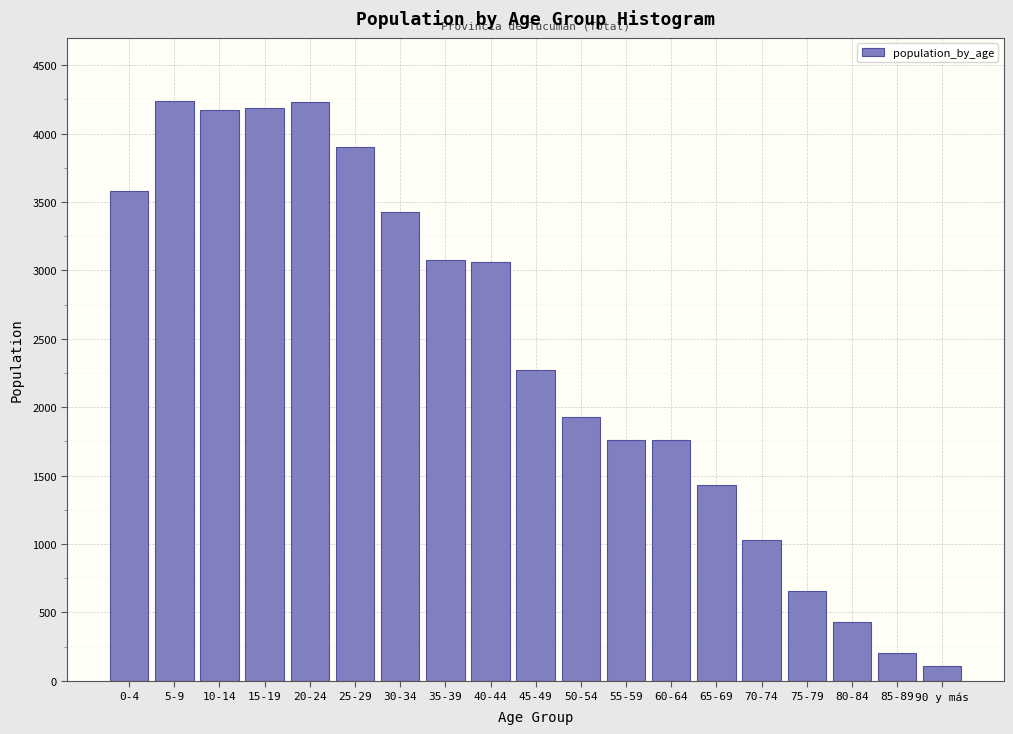

The value at 20-24 is 5688. True or false?

False